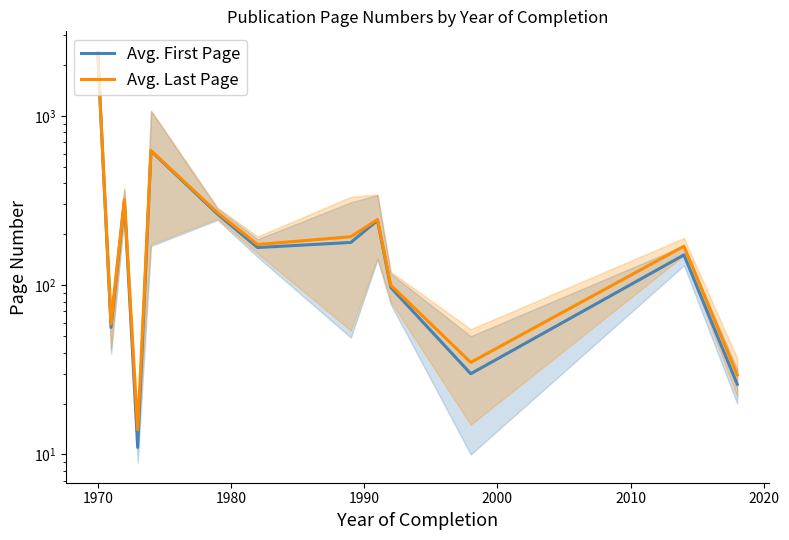

Which series has the widest spread of values?

Avg. First Page